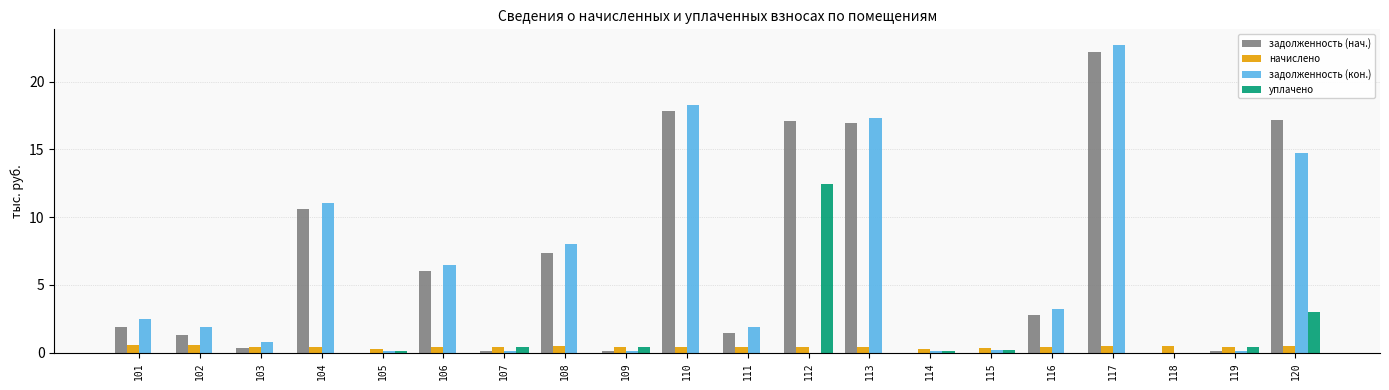

Which series changed the most between 113 and 117?

задолженность (кон.)